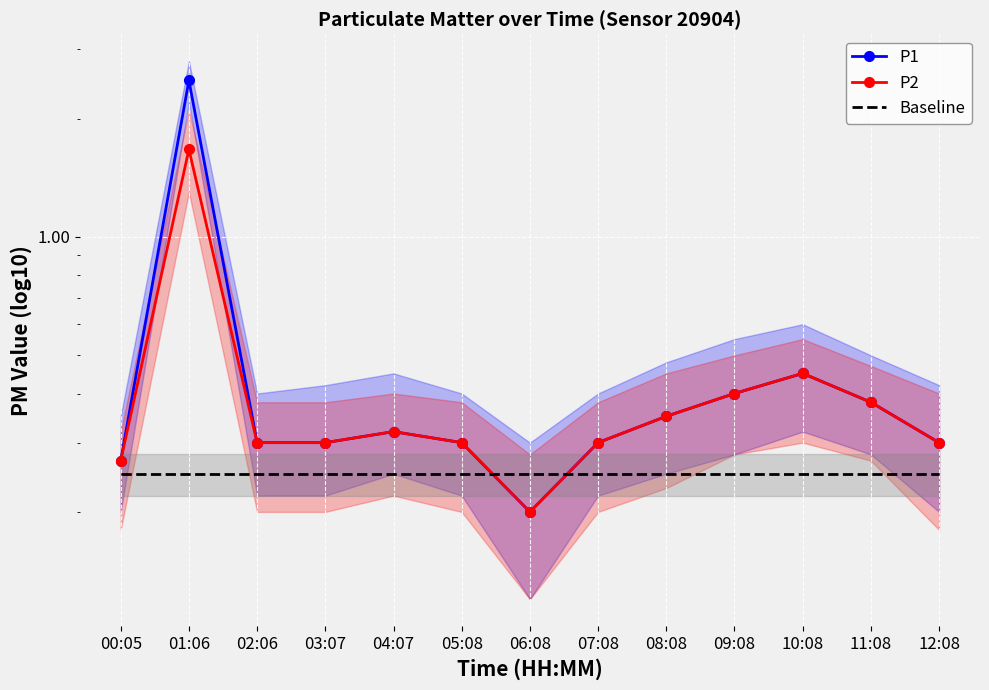

What is the label of the 8th point from the left?

07:08